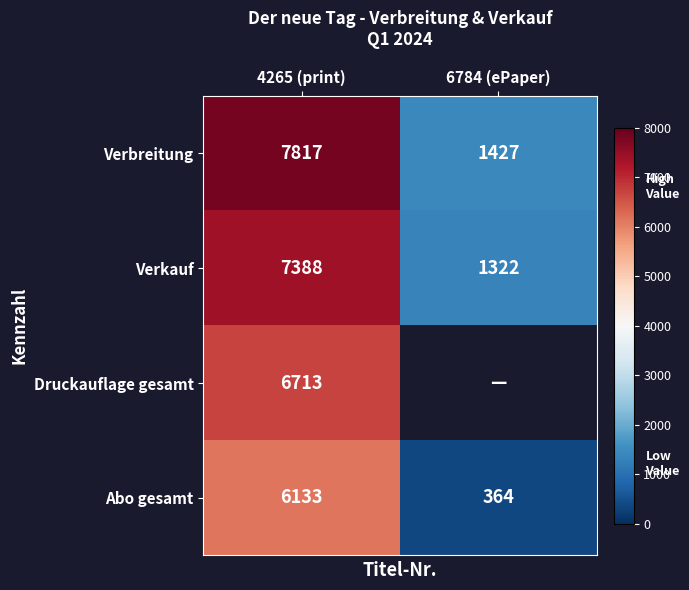

True or false: Druckauflage gesamt has a value of 2926.9 at 4265 (print).

False